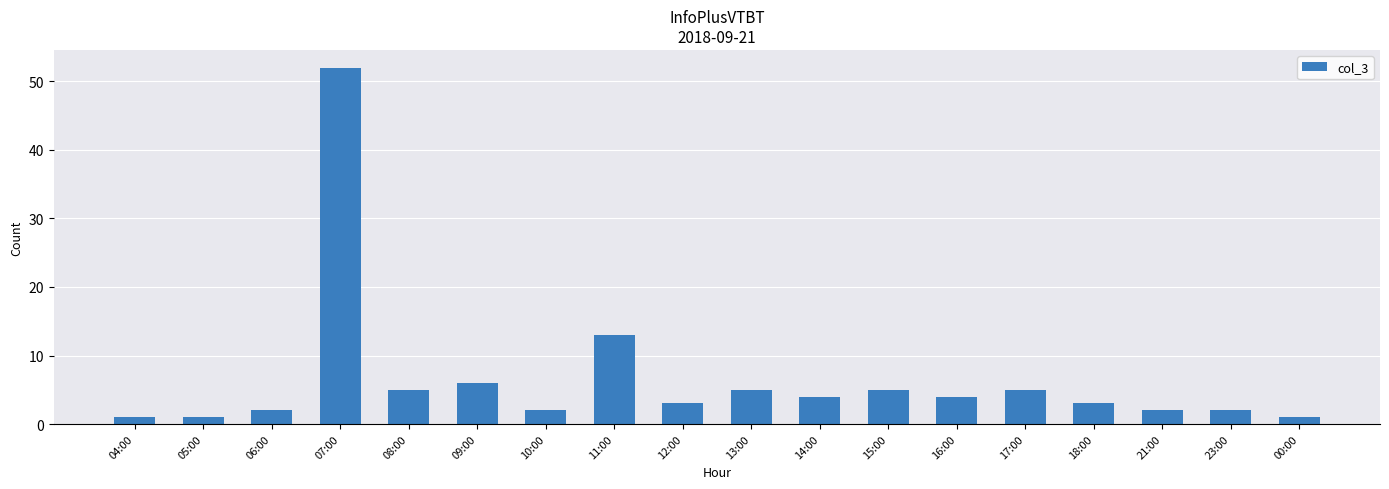

What is the difference between the maximum and minimum values?

51